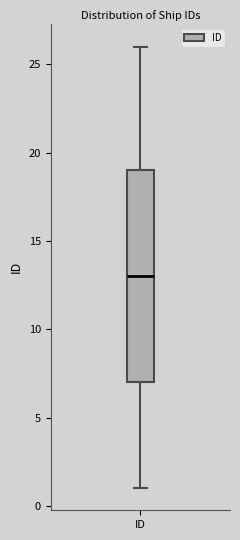

Transcribe this box plot: give where the median line is, the range the box spans, and where the two whiskers end, as read against the y-axis. The values are not printed on the chart, so give them approximately, as read against the axis.

median 13, box 7 to 19, whiskers 1 to 26